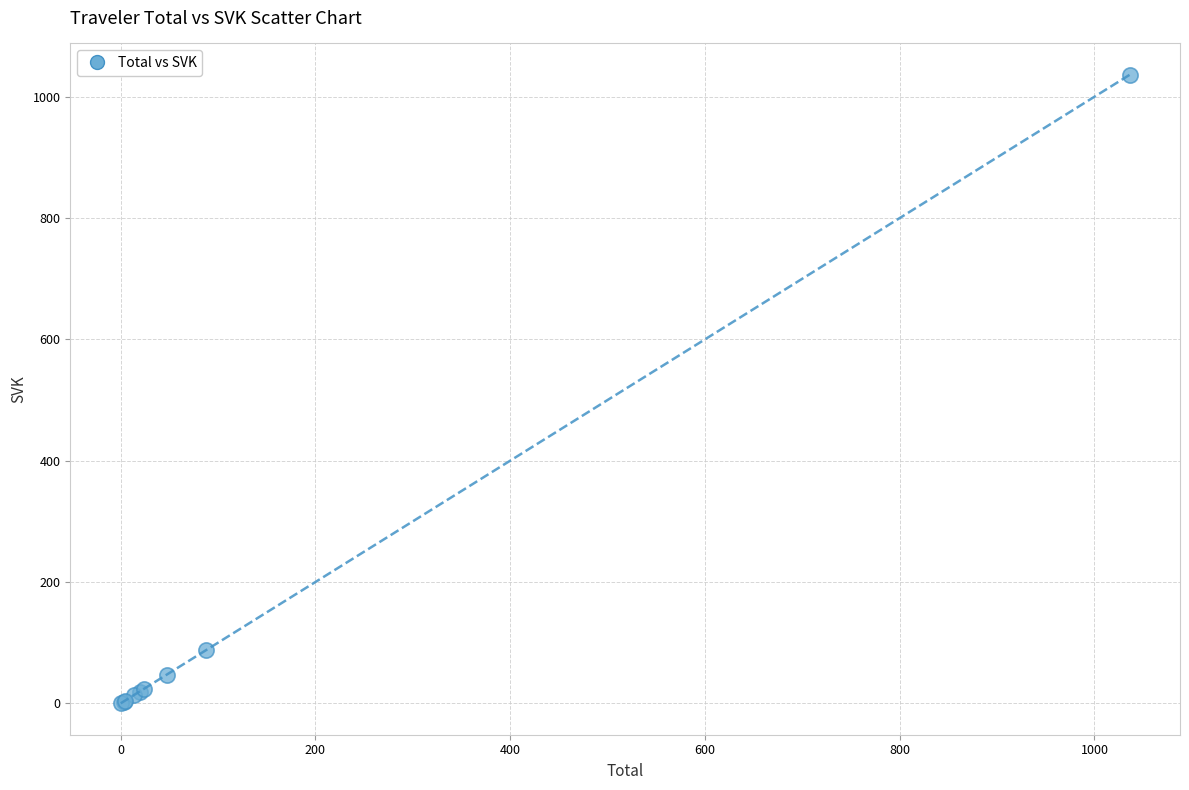

What Y value in the scatter plot is closest to 518?

88.1